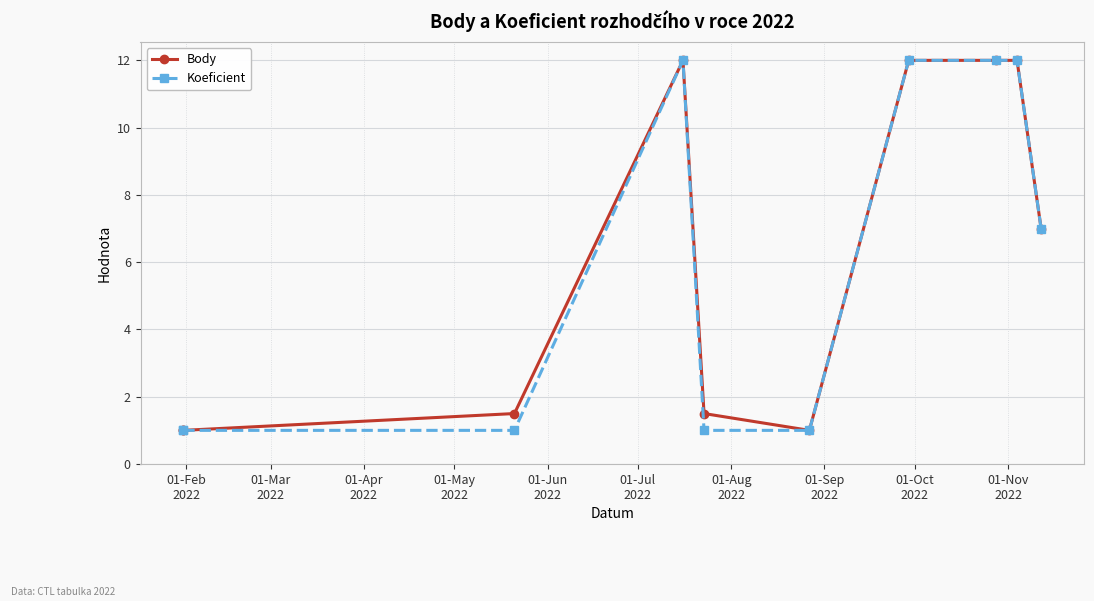

At which category does the chart reach its minimum across all series?

01-Feb
2022